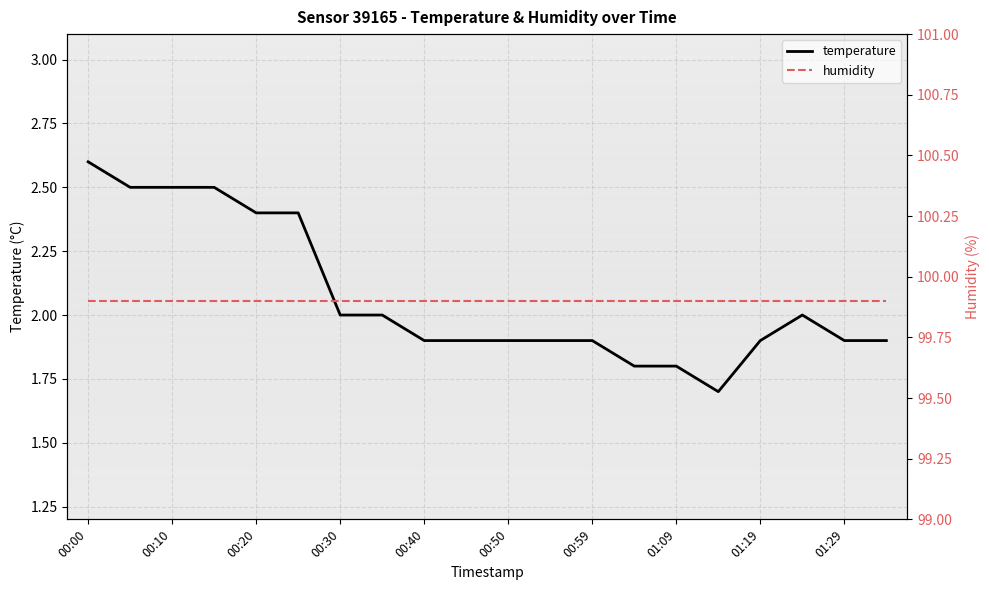

At which label does temperature reach its peak?

00:00